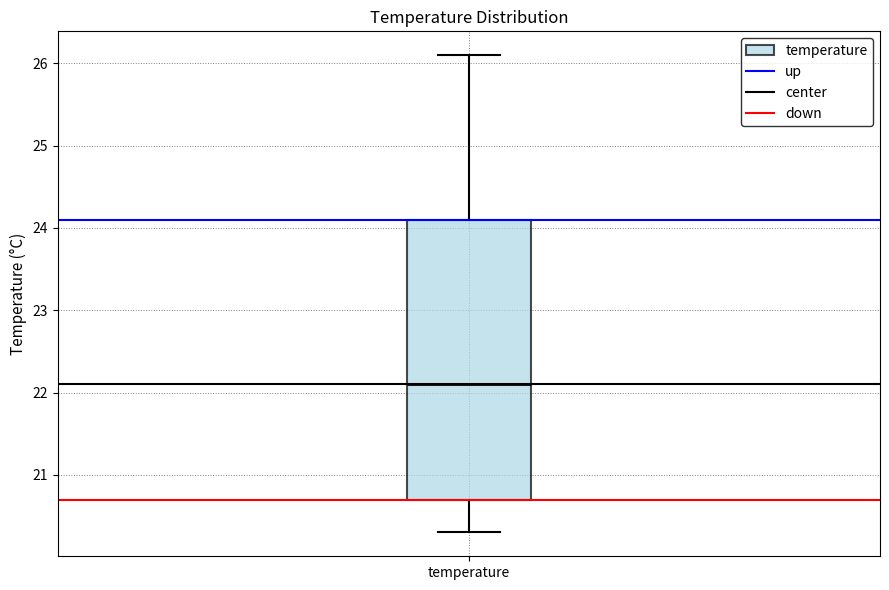

Read this box plot against the y-axis: the position of the median line, the range covered by the box, and the ends of both whiskers. The values are not printed on the chart, so give them approximately, as read against the axis.

median 22.1, box 20.7 to 24.1, whiskers 20.3 to 26.1